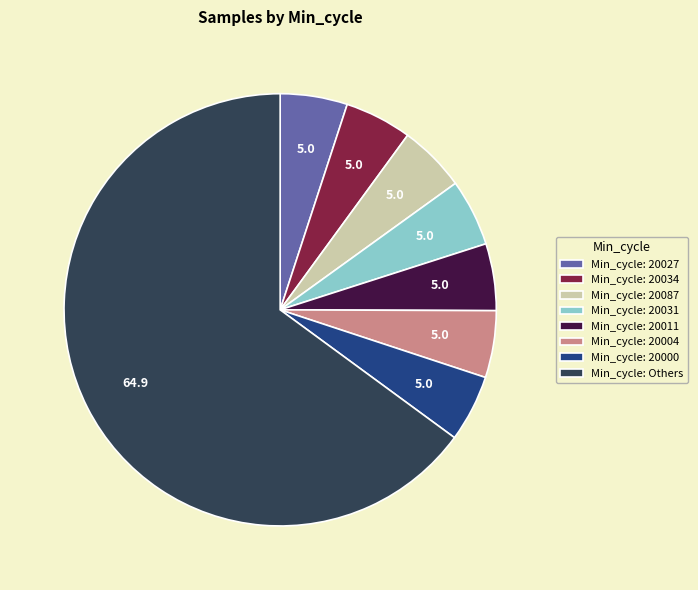

Is the sum of Min_cycle: 20087 and Min_cycle: 20027 greater than half?

No